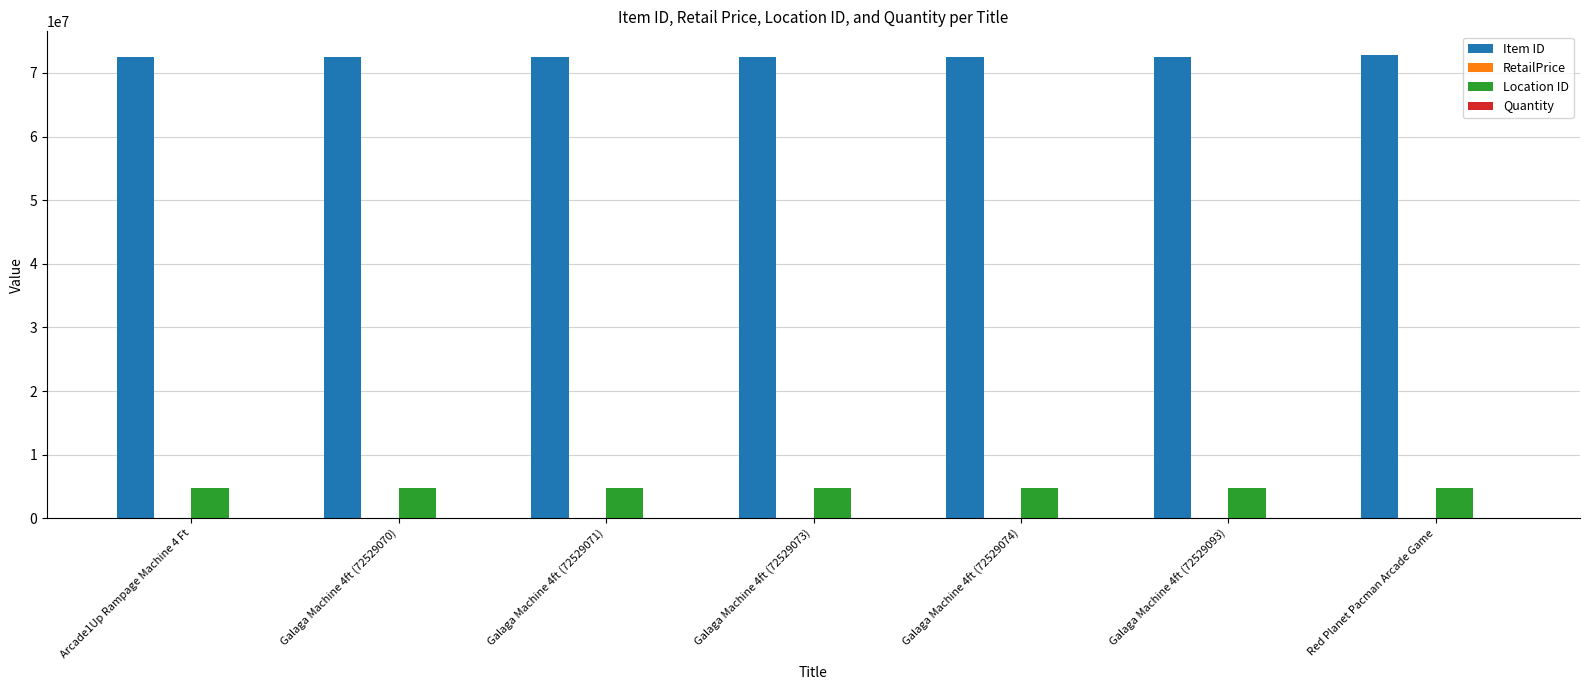

What is the total value across all series at Galaga Machine 4ft (72529073)?

77279027.0